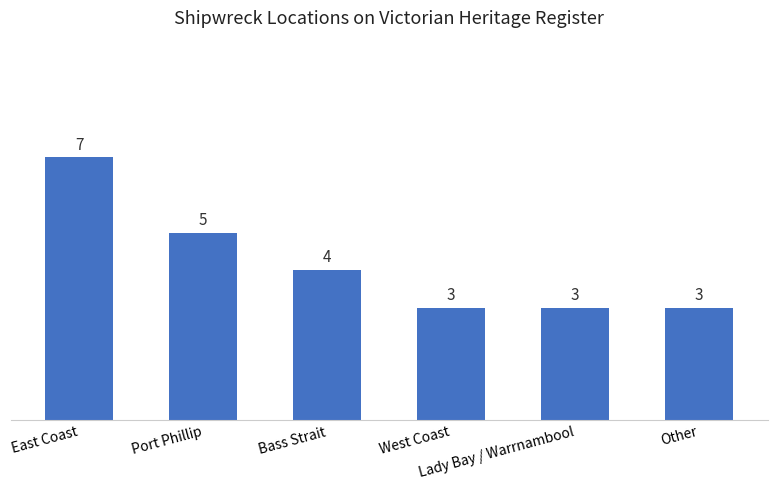

How many distinct data groups are displayed?

1